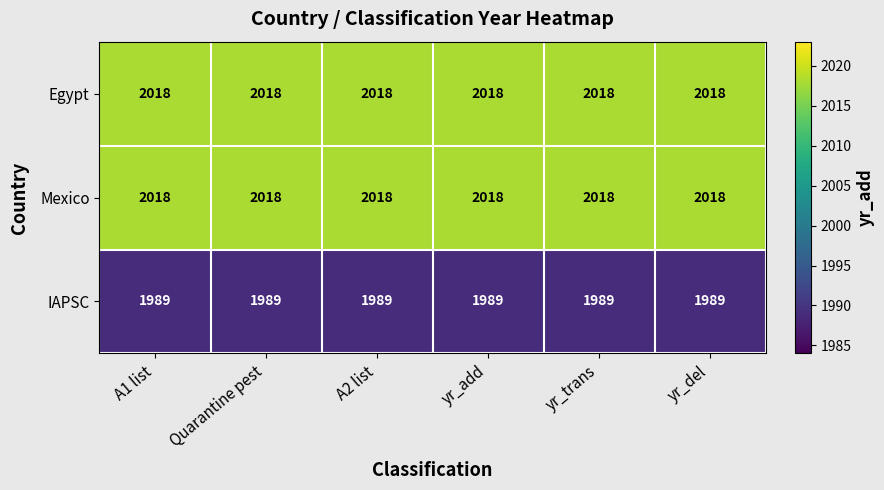

Is it true that IAPSC equals 739 at yr_add?

False